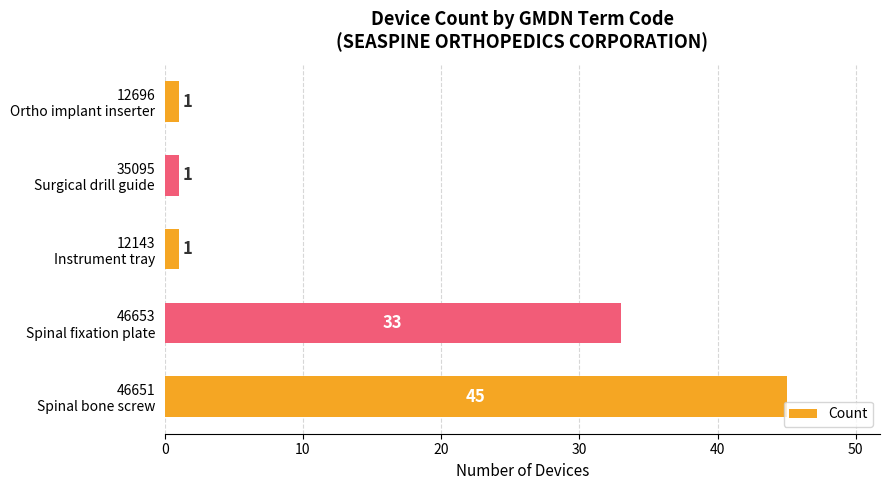

What is the difference between the maximum and minimum values?

44